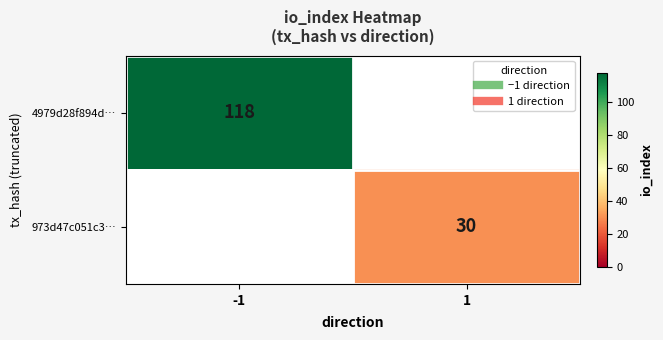

Count the number of categories in the chart.

2